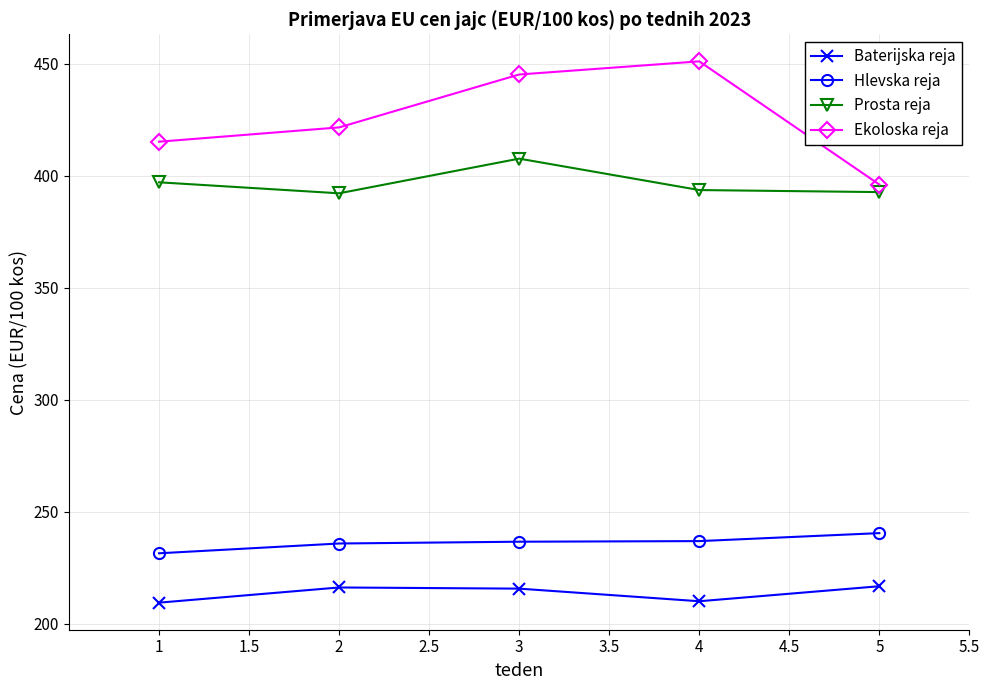

What are all the series names shown in the legend?

Baterijska reja, Hlevska reja, Prosta reja, Ekoloska reja